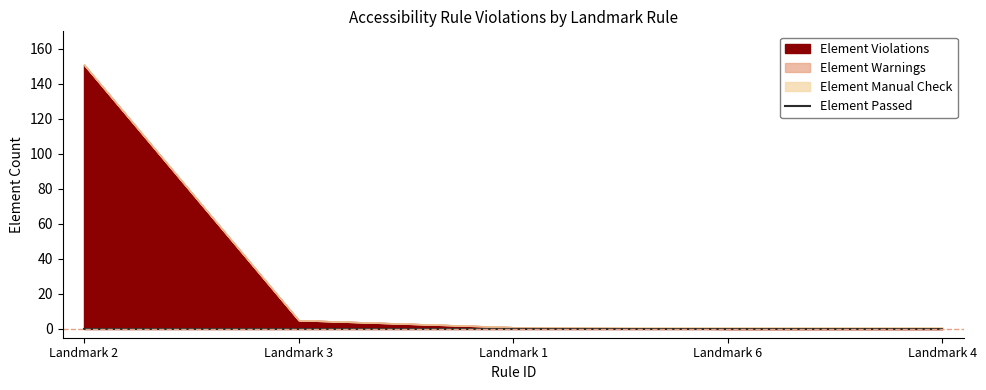

How many lines are shown in the chart?

4